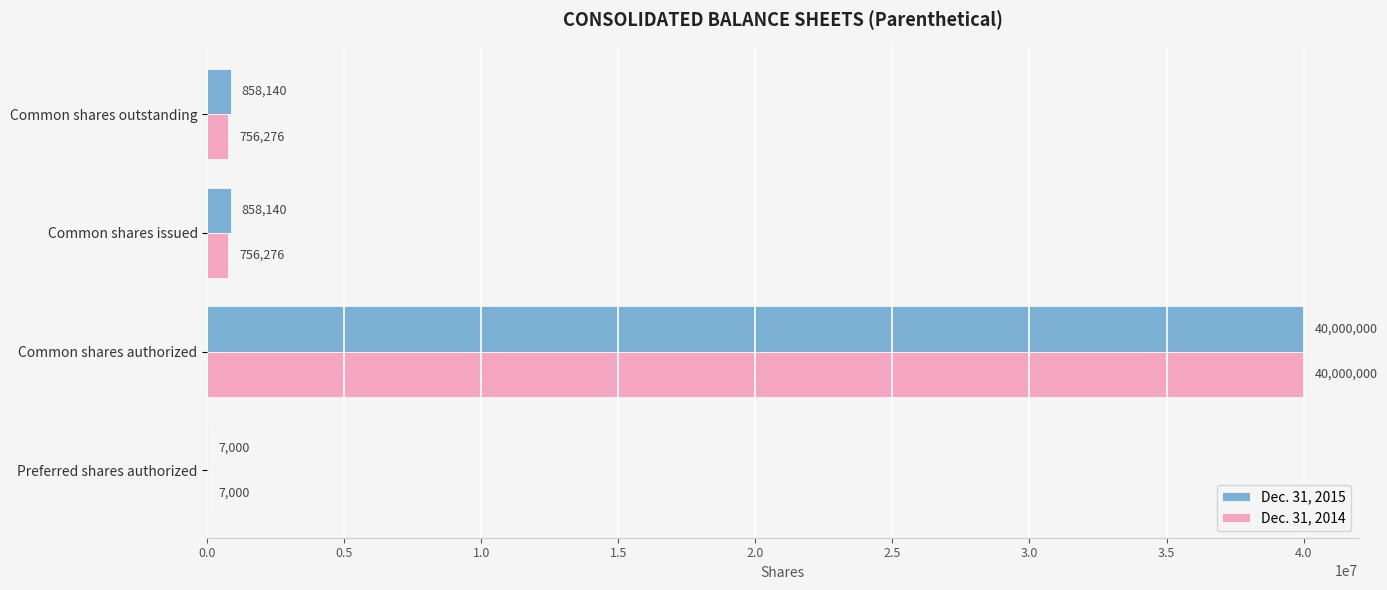

What is the sum of the Dec. 31, 2014 values at Preferred shares authorized and Common shares issued?

763276